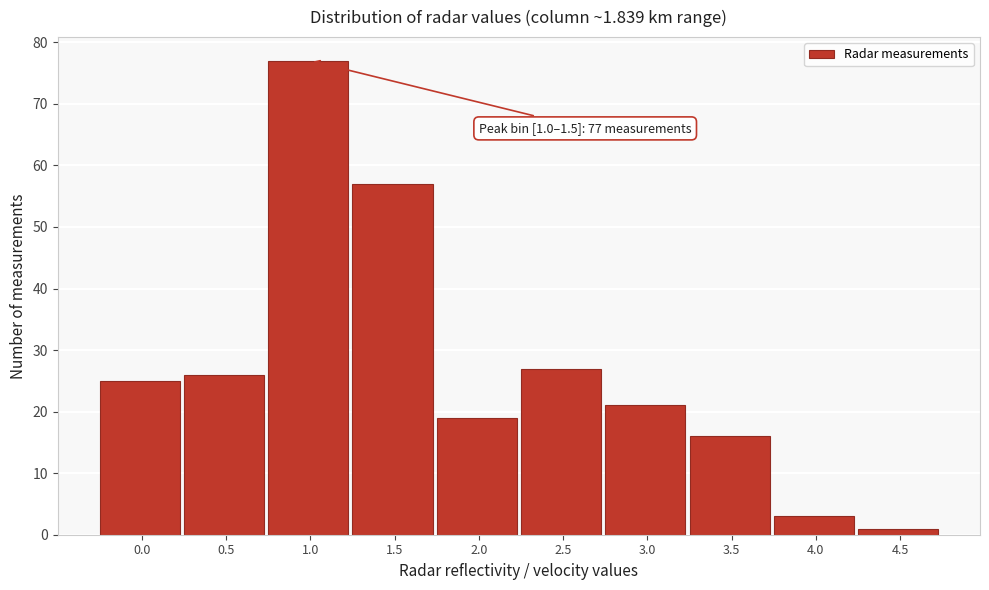

Reading left to right, what are all the values shown in this chart?

25	26	77	57	19	27	21	16	3	1